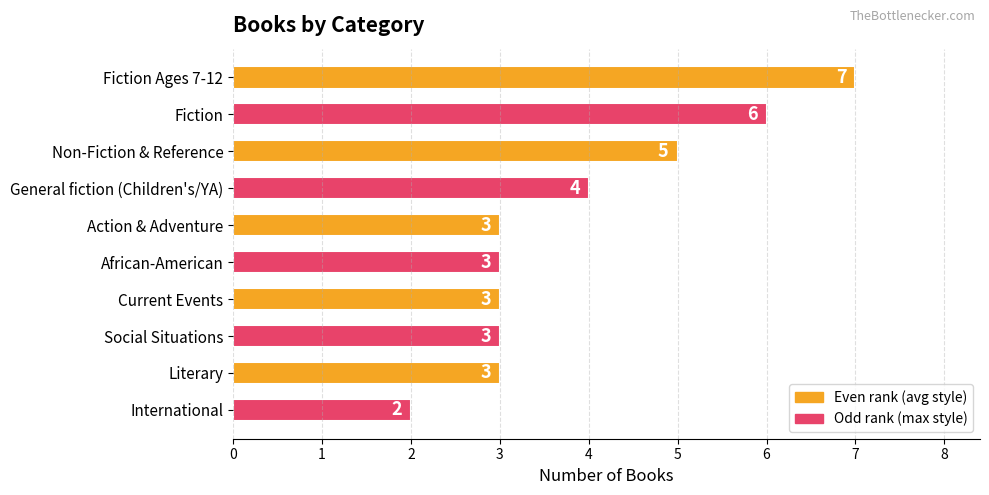

What is the greatest value displayed?

7